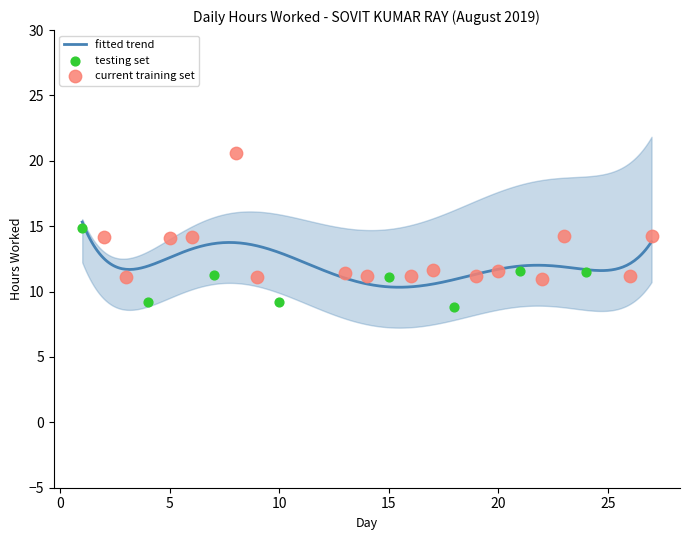

Between 27 and 22, which is larger?

27